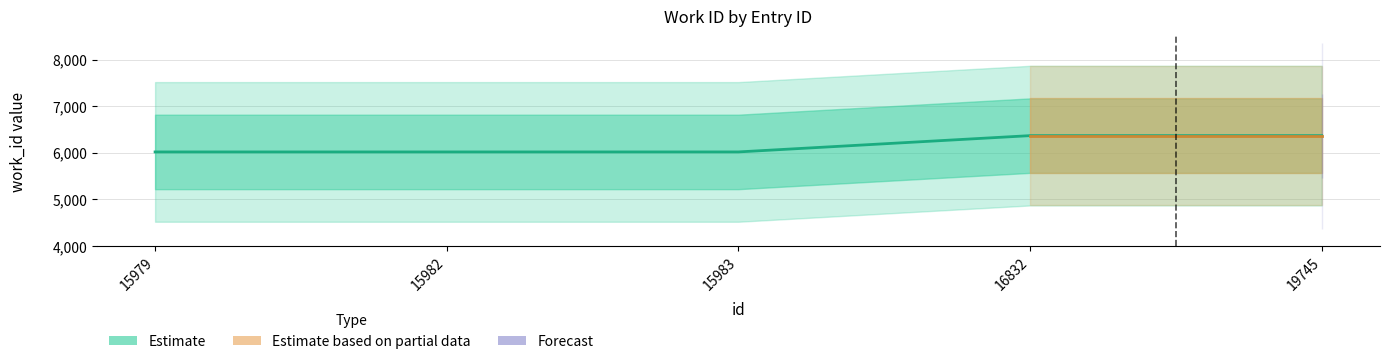

How many categories are shown in the chart?

5